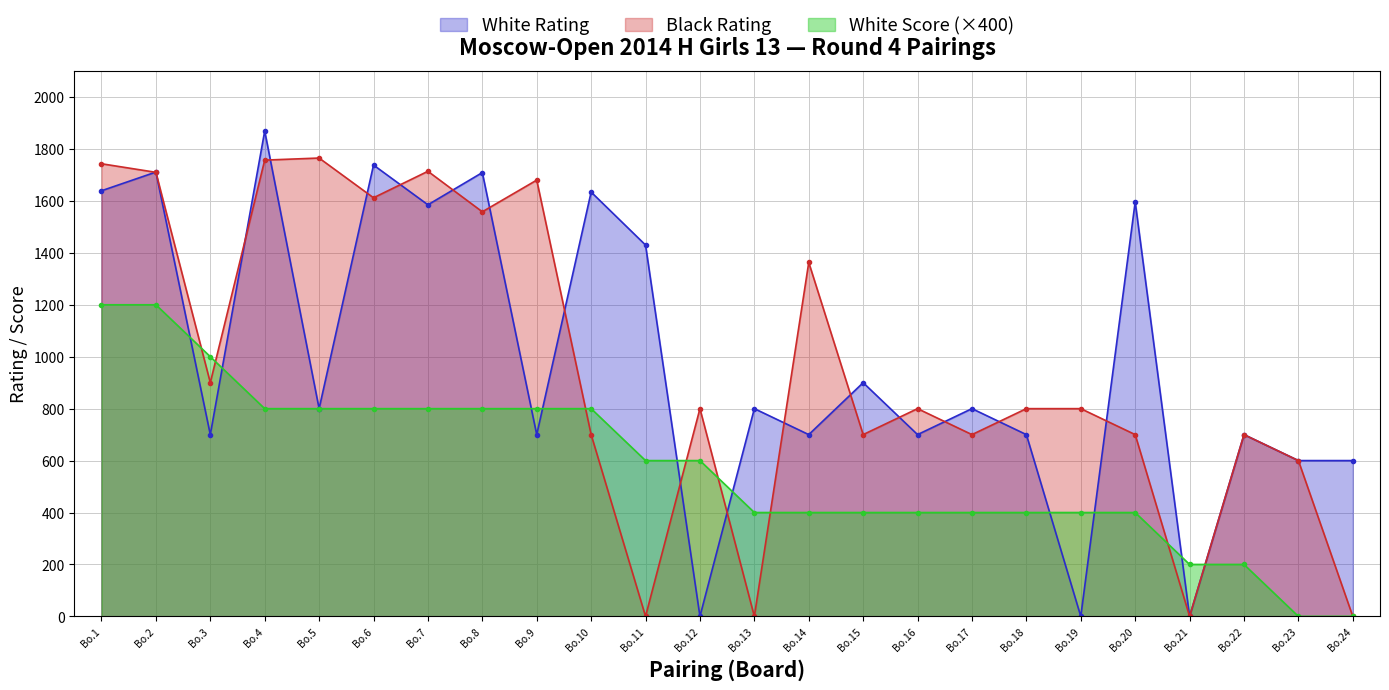

Count the number of categories in the chart.

24